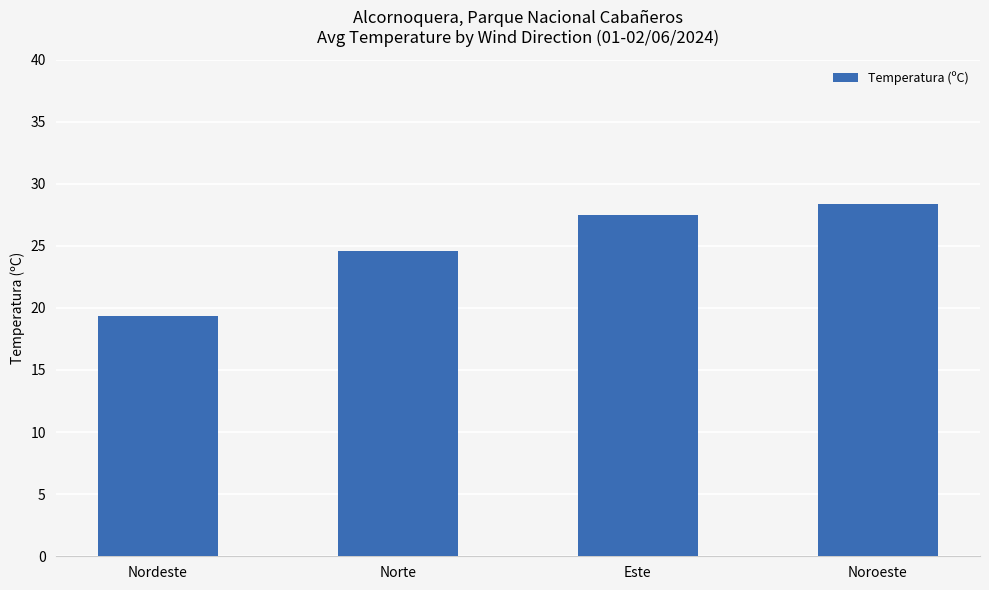

List the labels in order of value, smallest first.

Nordeste, Norte, Este, Noroeste